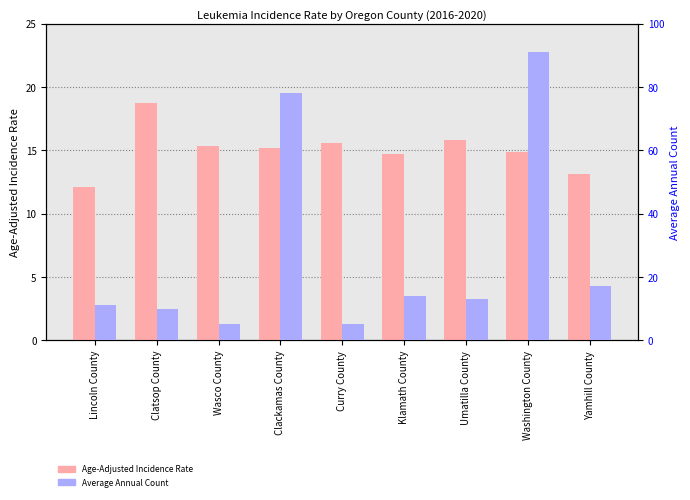

What is the smallest value displayed?

5.0